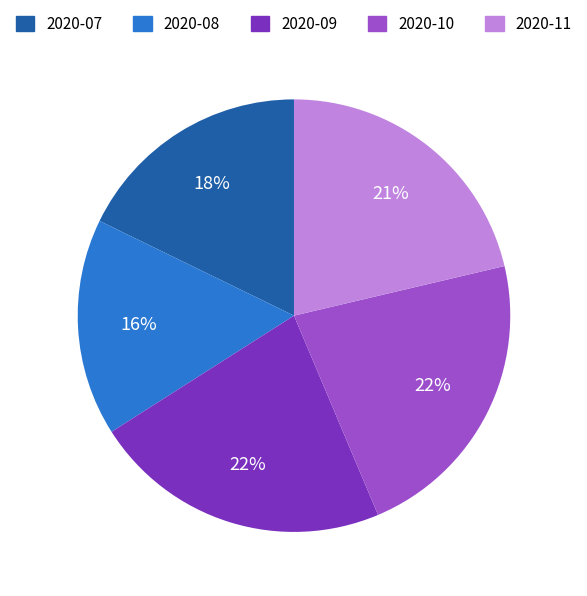

Is the sum of 2020-07 and 2020-08 greater than half?

No